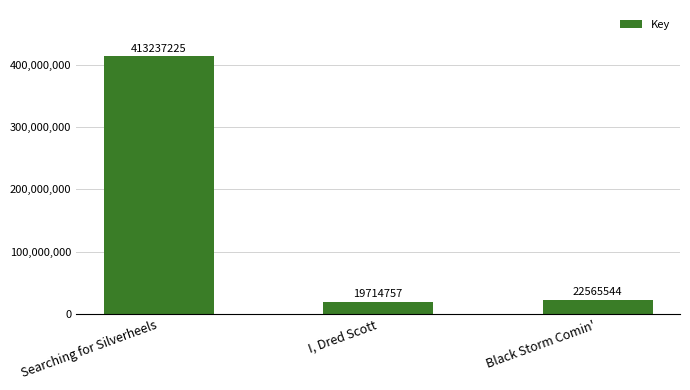

The value at Searching for Silverheels is 413237225. True or false?

True